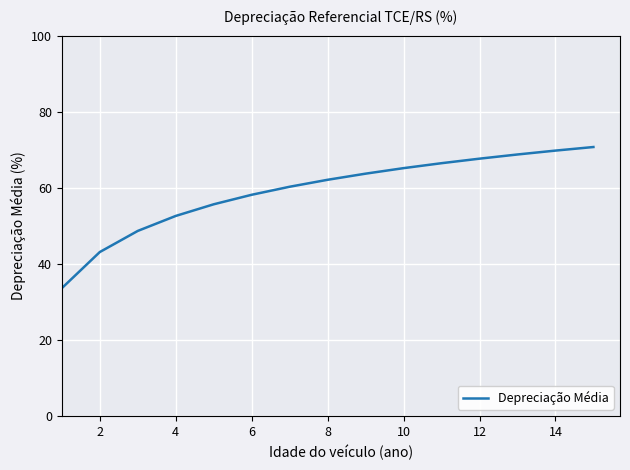

What is the difference between the maximum and minimum values?

37.1